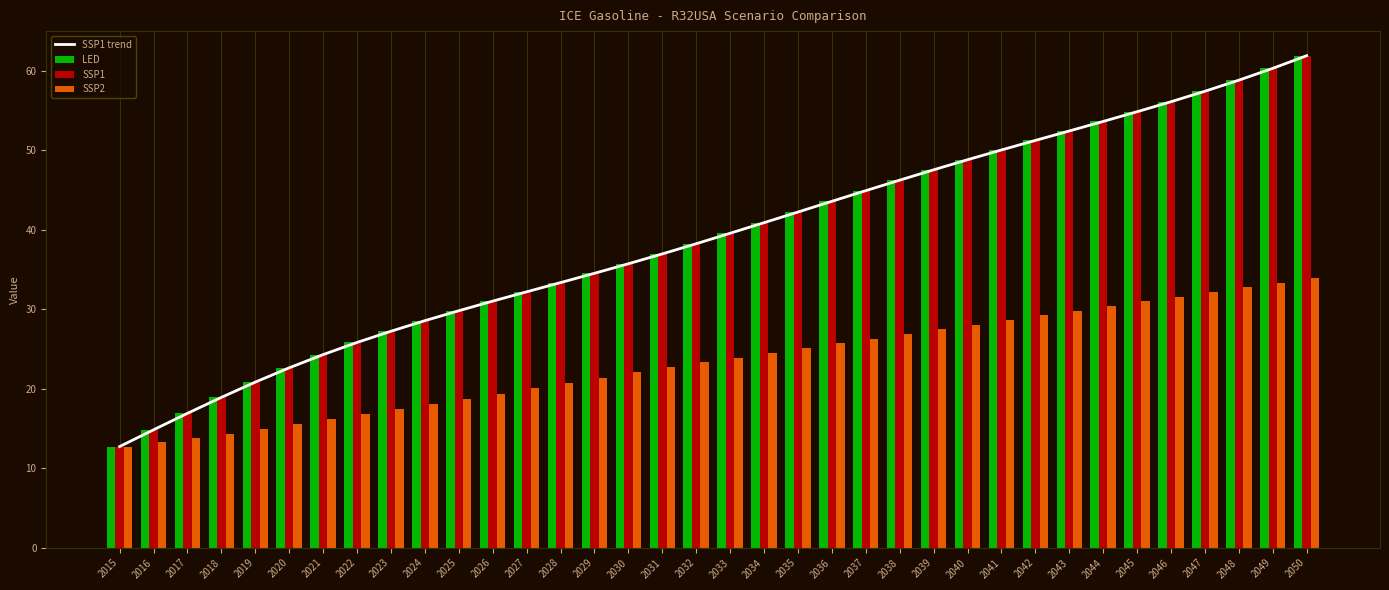

List the series in order of their peak value, lowest first.

SSP2, SSP1 trend, LED, SSP1